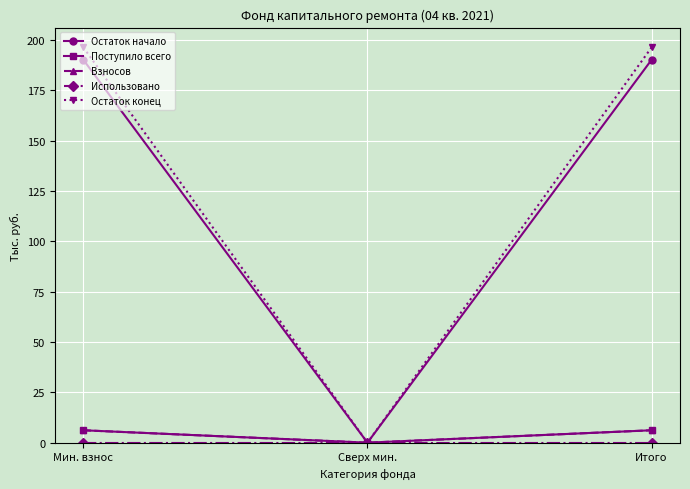

What is the approximate value of Поступило всего at Итого?

6.2